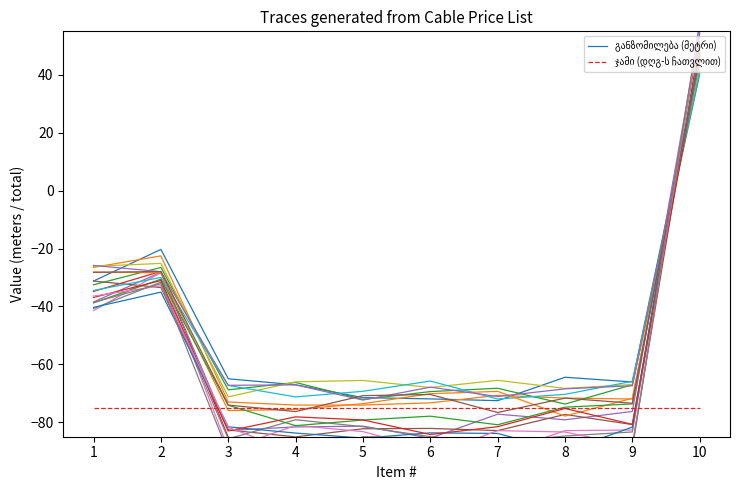

At 7, list the series in order from smallest to largest.

ჯამი (დღგ-ს ჩათვლით), განზომილება (მეტრი)